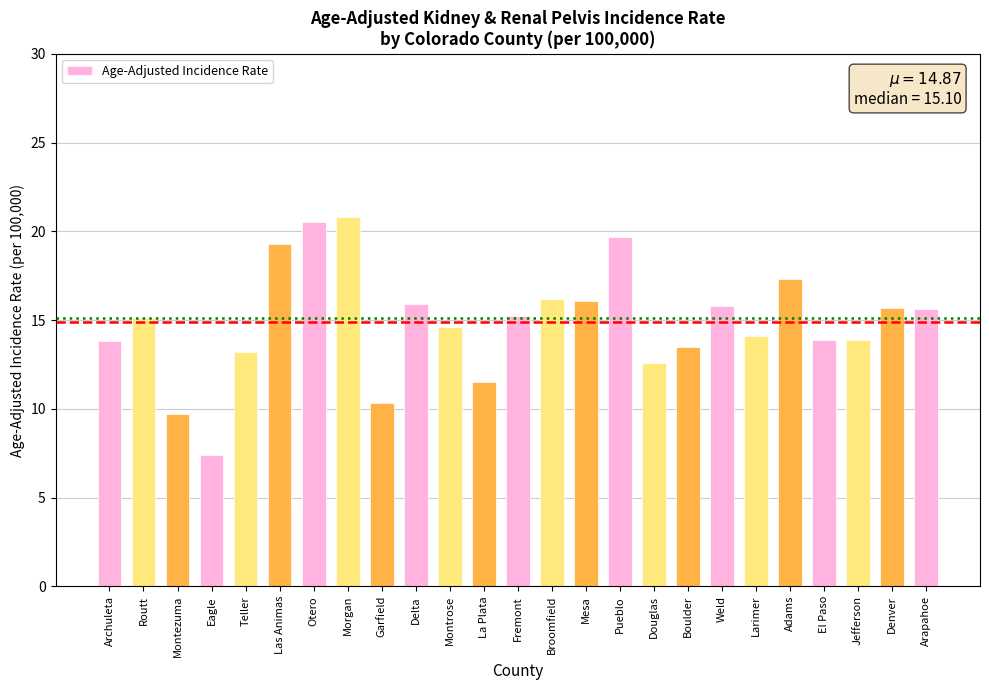

What is the average value?

14.9